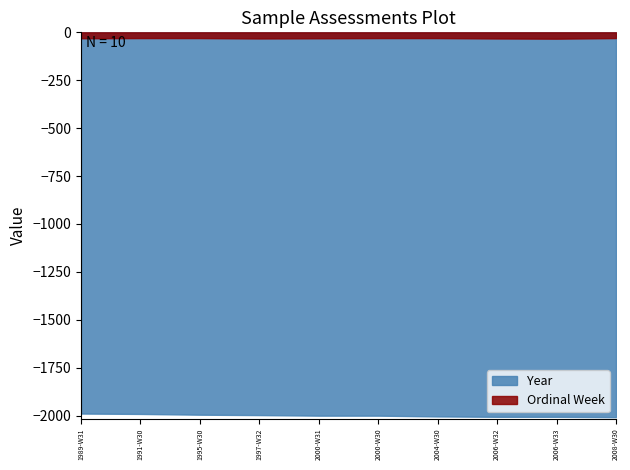

What is the sum of the Year values at 2004-W30 and 1991-W30?

-3995